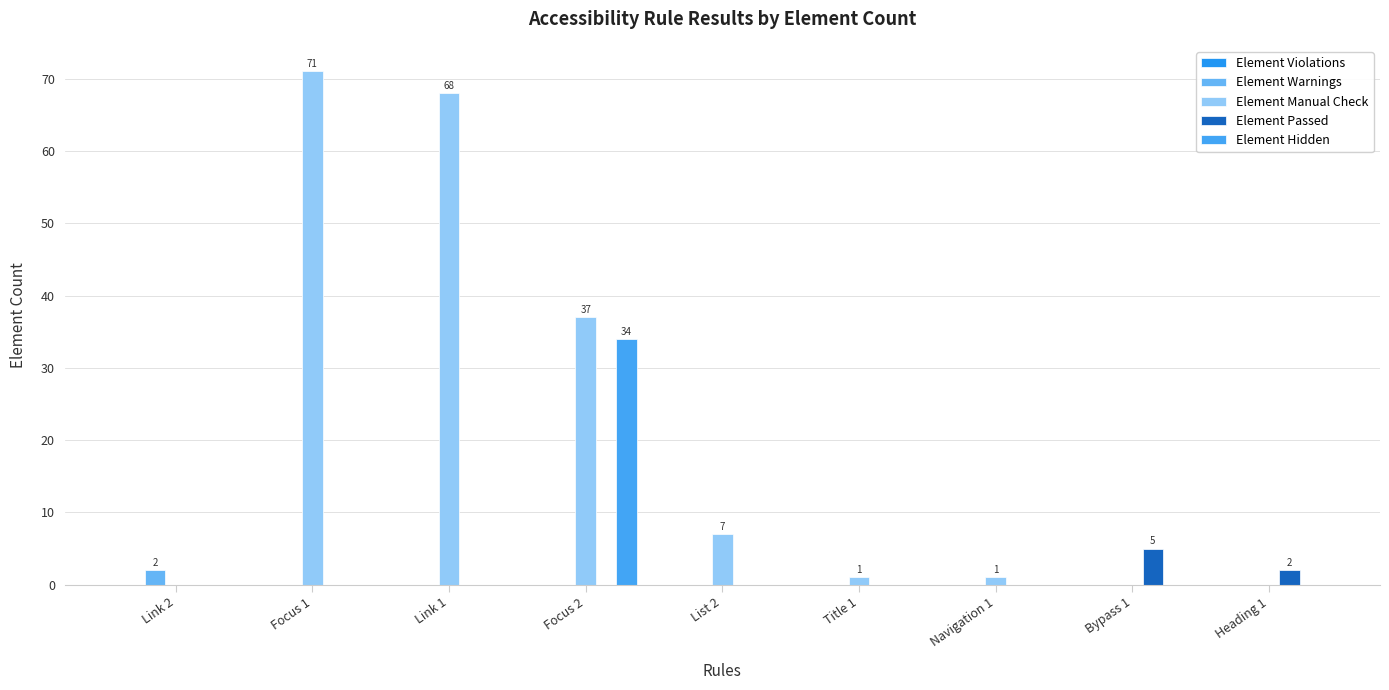

Which label corresponds to the largest value in the chart?

Focus 1